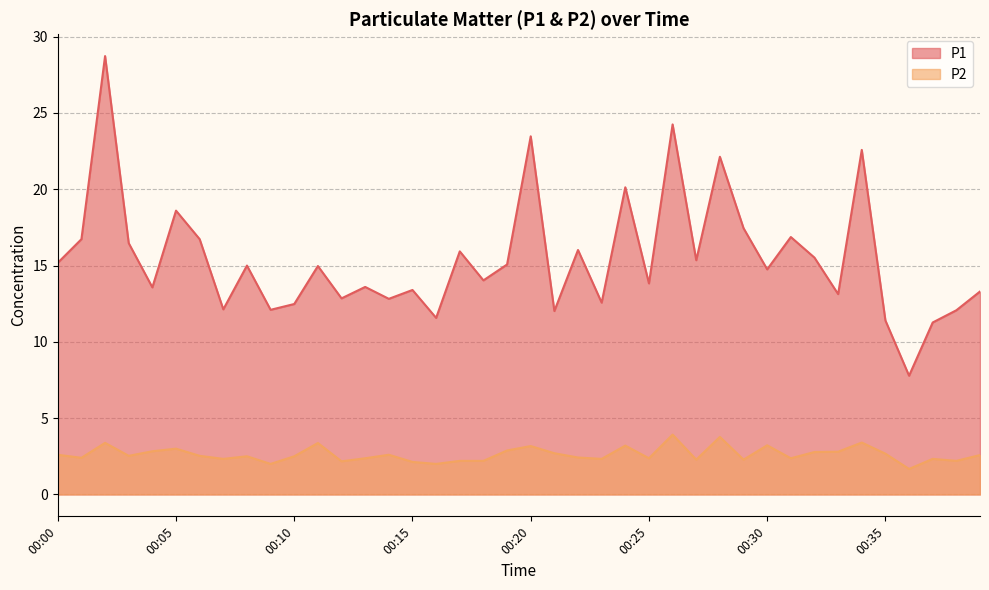

Reading right to left, transcribe all the data shown in this chart.

P1: 13.3	12.1	11.3	7.8	11.4	22.6	13.1	15.5	16.9	14.8	17.4	22.1	15.3	24.2	13.8	20.1	12.6	16.0	12.0	23.5	15.1	14.0	15.9	11.6	13.4	12.8	13.6	12.8	15.0	12.5	12.1	15.0	12.1	16.7	18.6	13.6	16.5	28.7	16.7	15.2
P2: 2.6	2.2	2.3	1.7	2.7	3.4	2.8	2.8	2.4	3.2	2.3	3.8	2.3	3.9	2.4	3.2	2.3	2.4	2.7	3.2	2.9	2.2	2.2	2.0	2.1	2.6	2.4	2.2	3.4	2.5	2.0	2.5	2.3	2.5	3.0	2.8	2.5	3.4	2.4	2.6